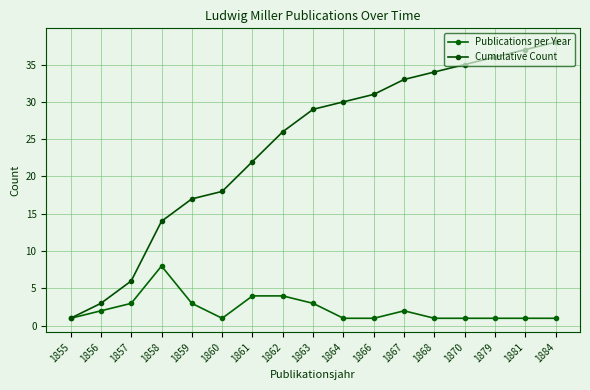

True or false: Cumulative Count and Publications per Year intersect in this chart.

False